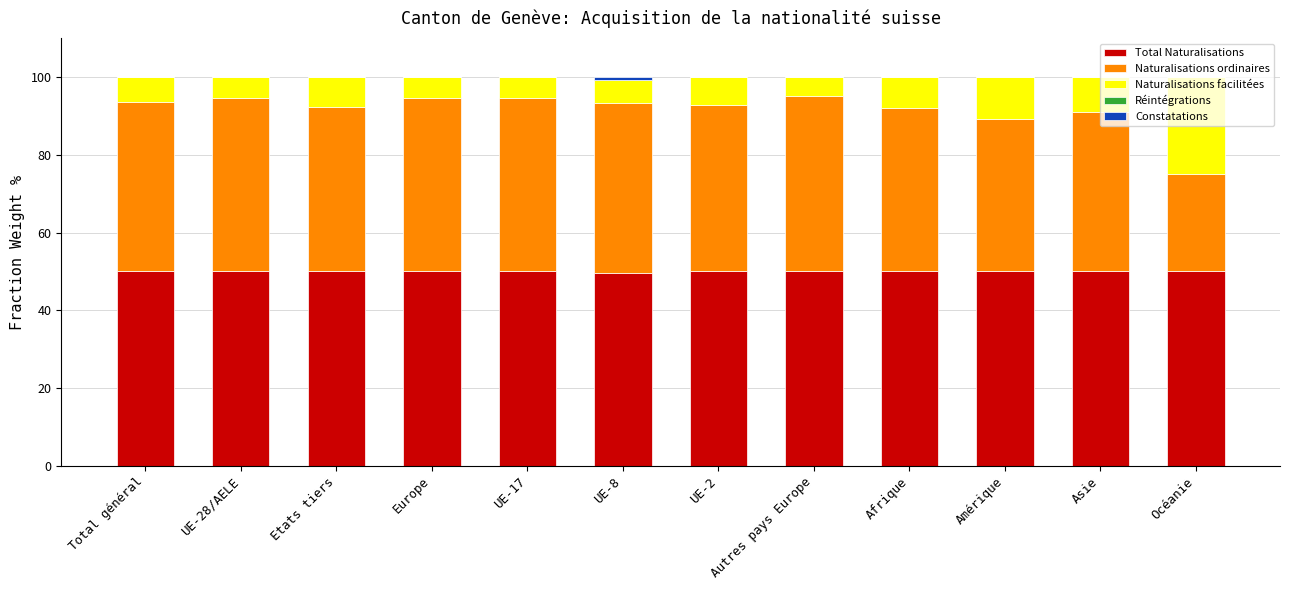

What is the minimum value for Total Naturalisations?

49.6